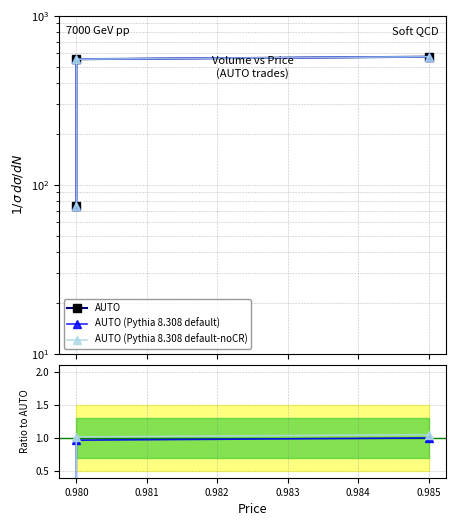

What is the difference between the second highest and minimum values in the Ratio default series?

0.8